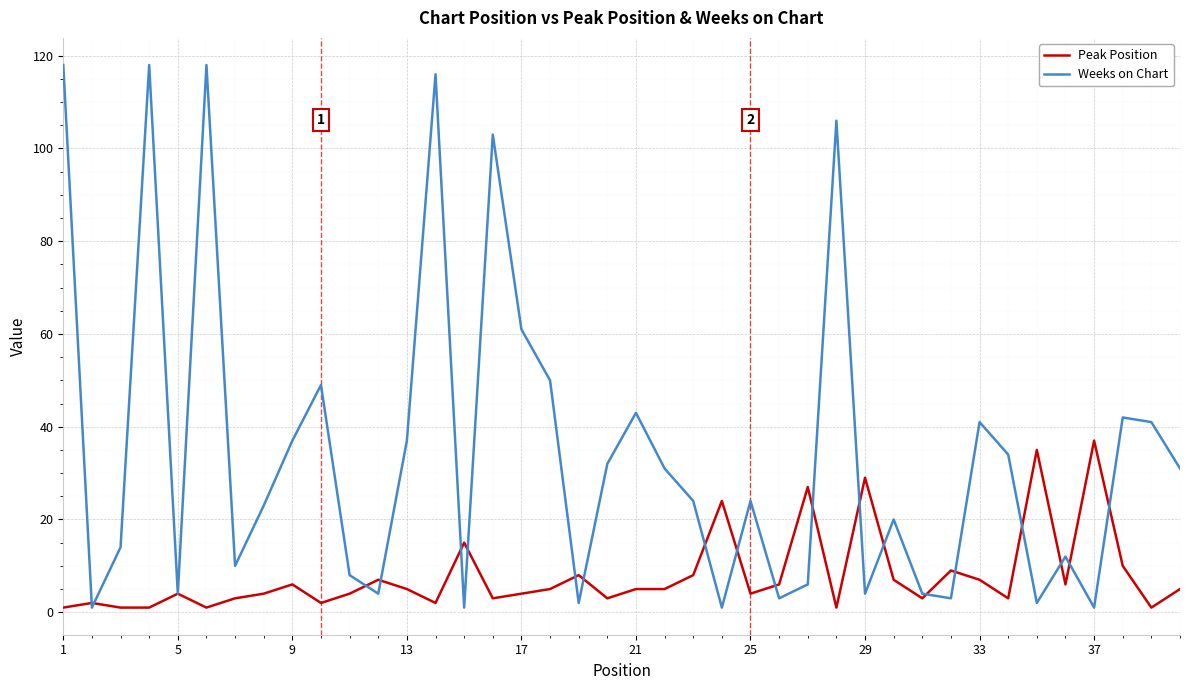

Which series has the widest spread of values?

Weeks on Chart